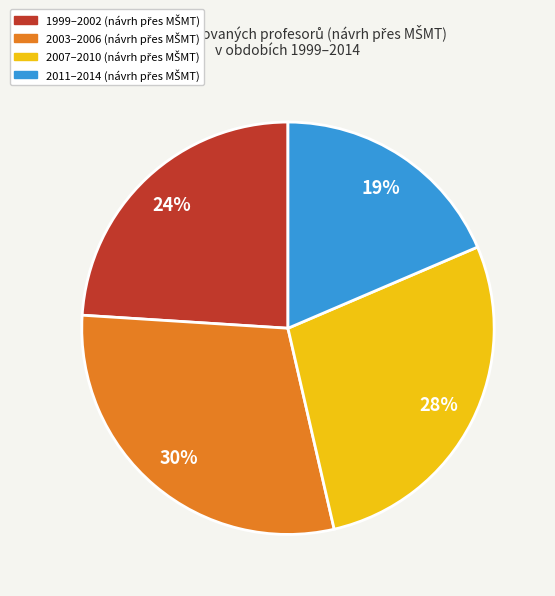

To the nearest percent, what is the difference between the largest and smallest slice percentages?

11%